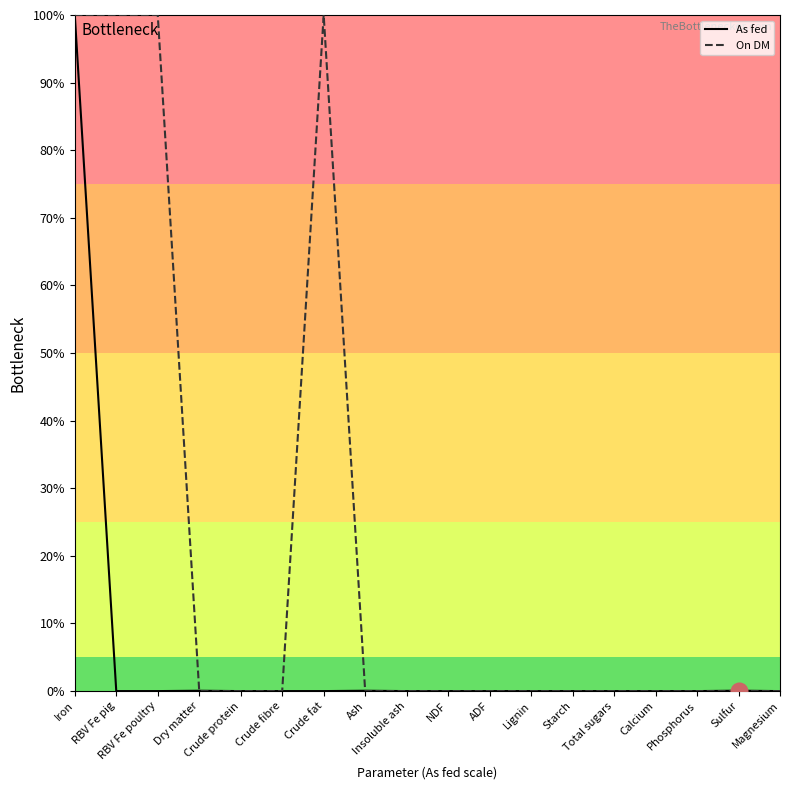

What is the greatest value displayed?

100.0